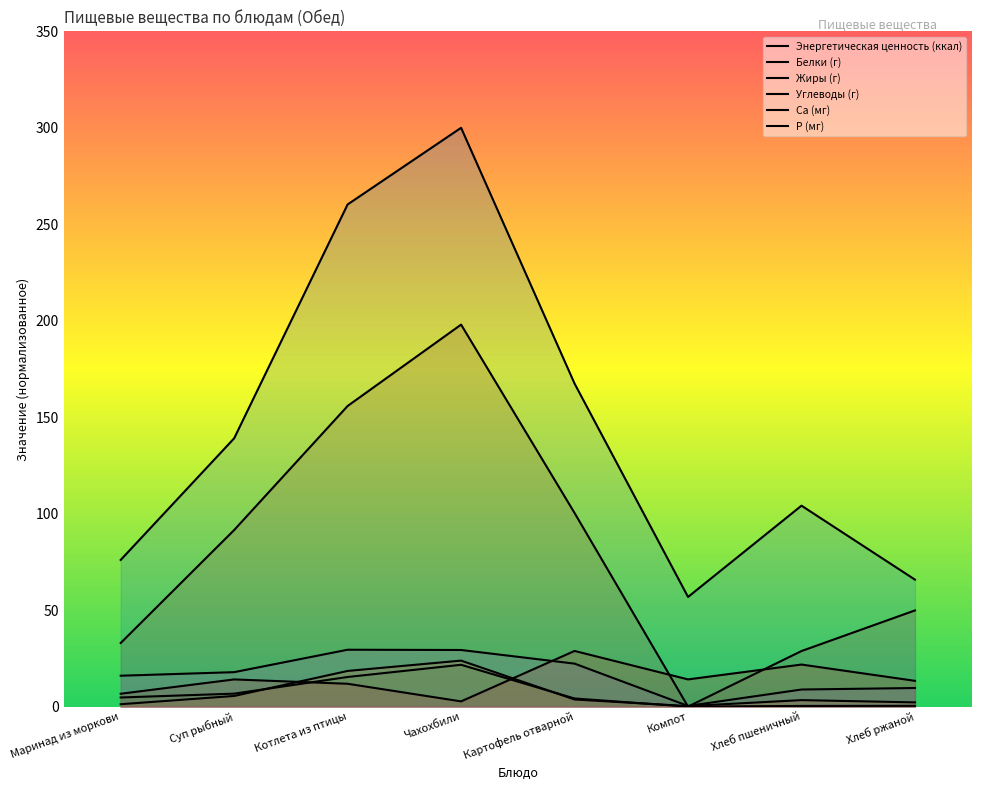

What position from the right is Картофель отварной?

4